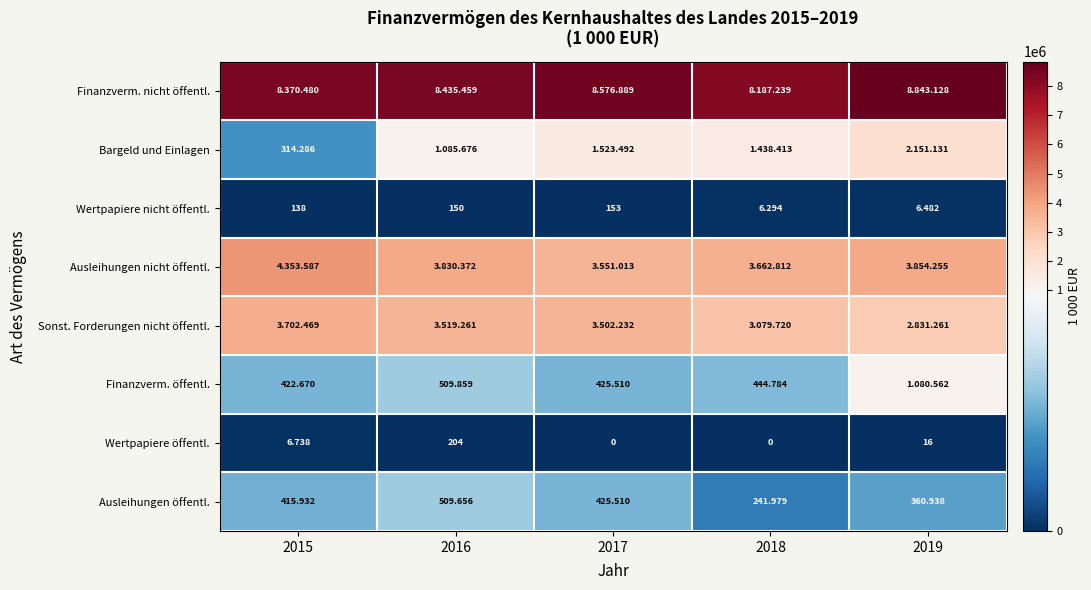

Which label corresponds to the smallest value in the chart?

2017